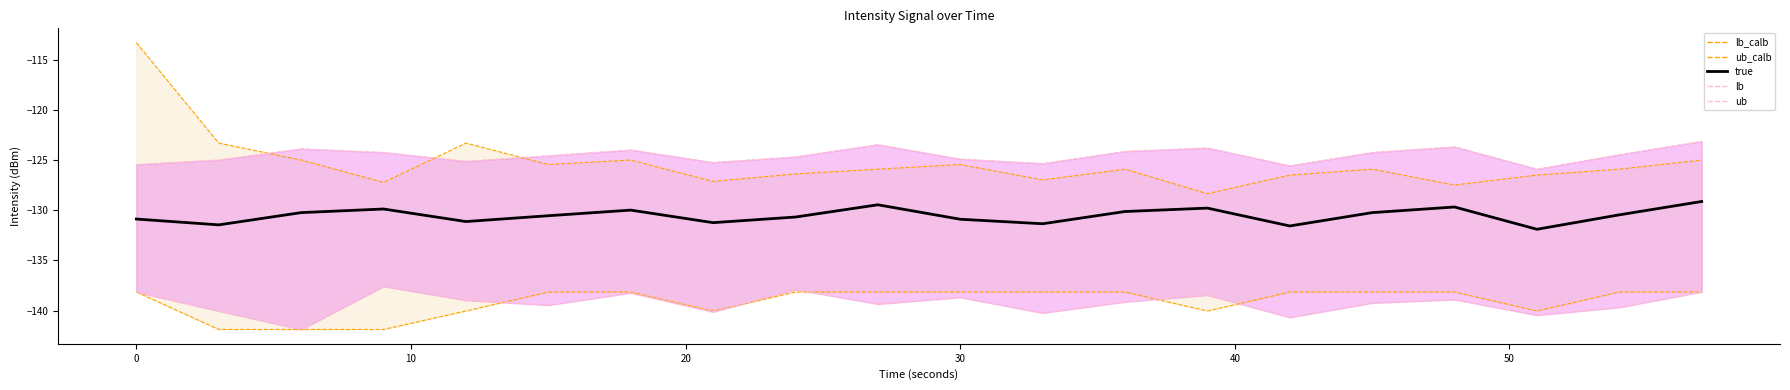

True or false: ub_line has a value of -65.3 at 30.

False